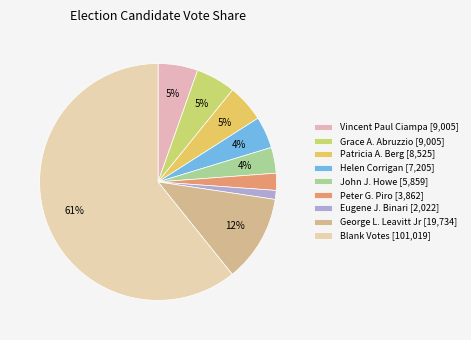

What is the majority slice?

Blank Votes